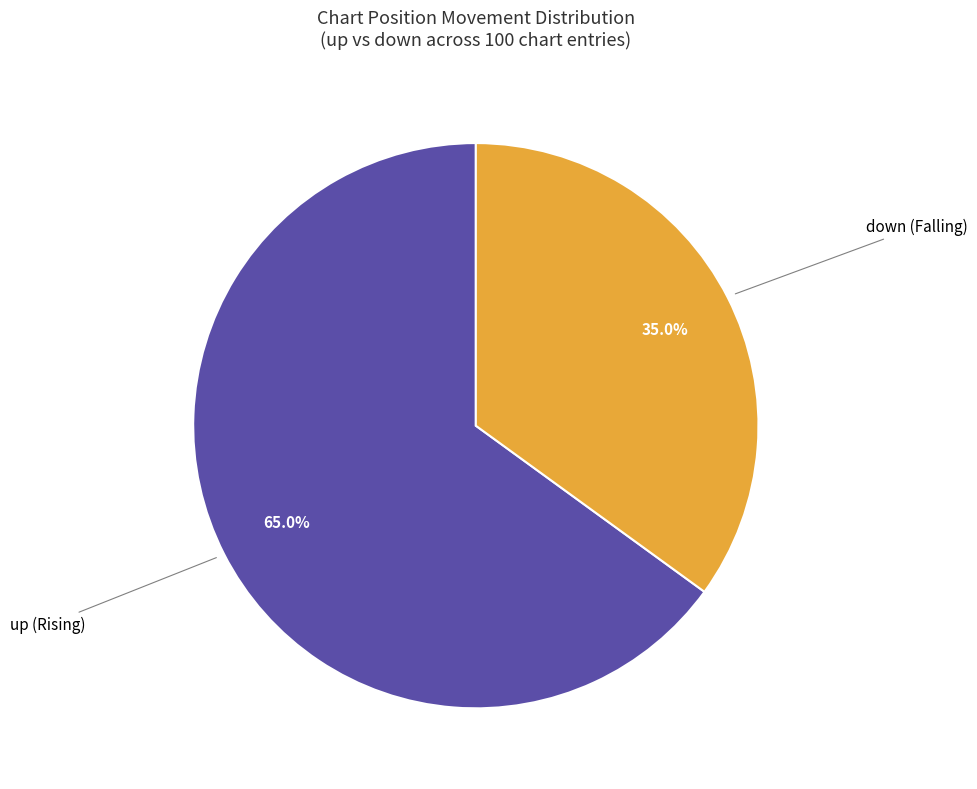

Does any single category account for the majority?

Yes